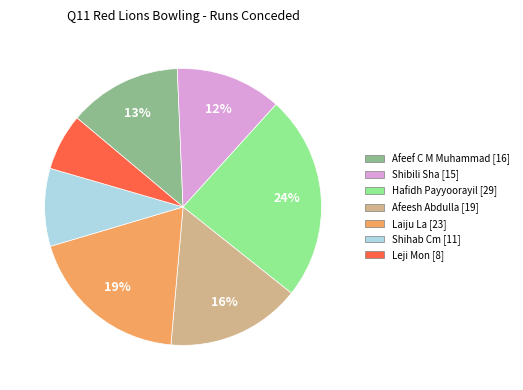

Is there a majority slice in this chart?

No